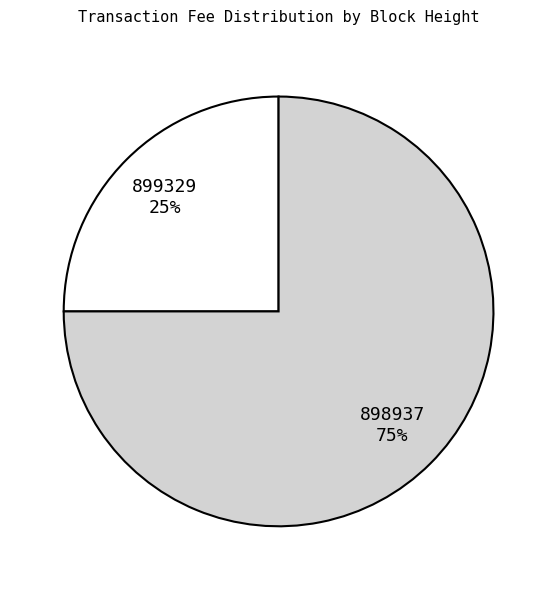

True or false: 898937 accounts for 75% of the total.

True